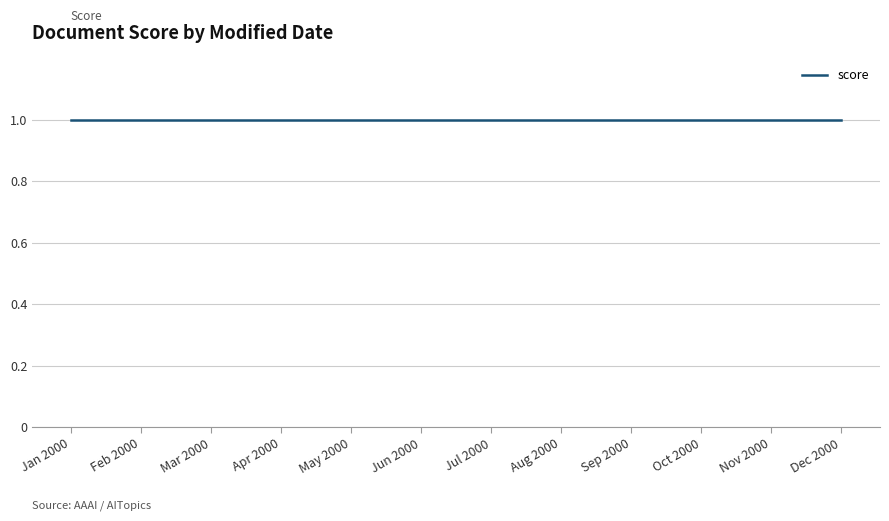

What is the ratio of the value at 2000-03-15 to the value at 2000-03-15?

1.0